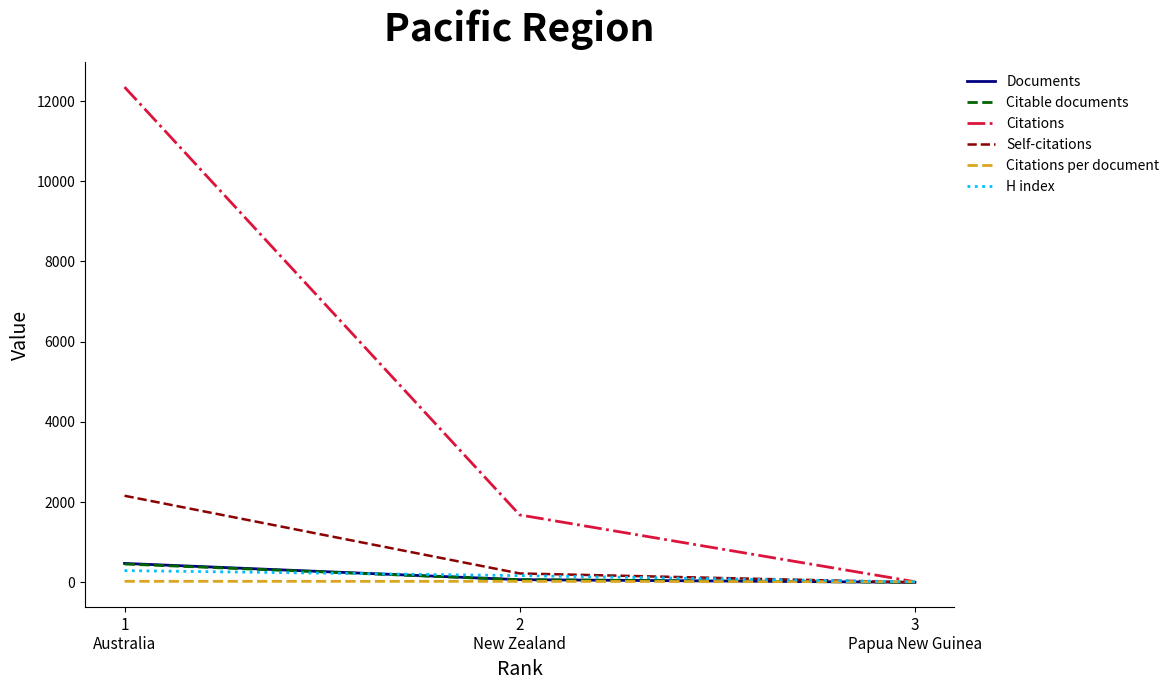

Which series has the largest total across all categories?

Citations